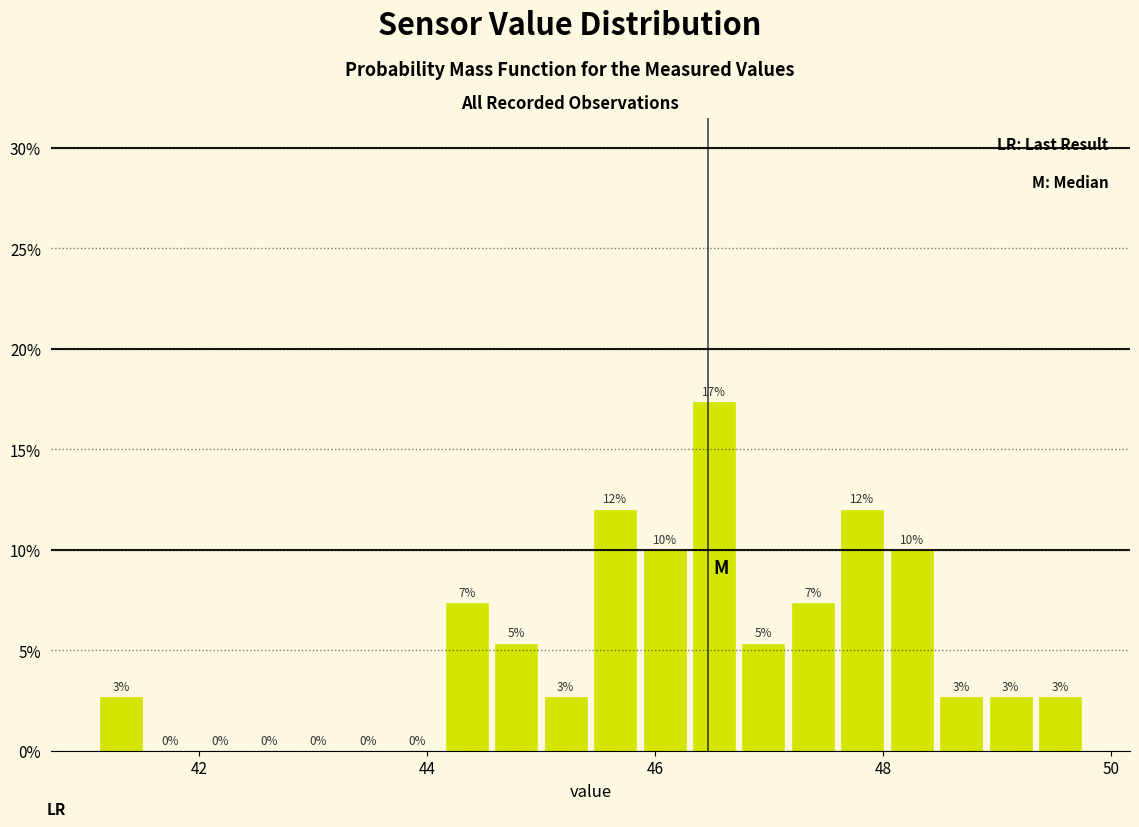

Read against the x-axis, roughly where is the centre of the tallest bar?

46.6